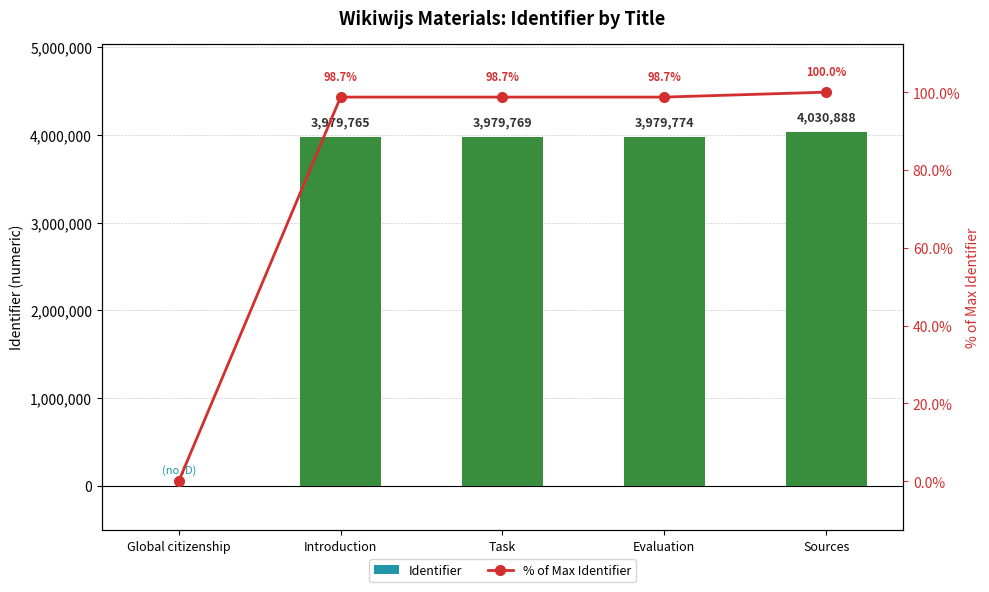

What is the difference between the maximum and minimum values in the Identifier series?

4030888.0